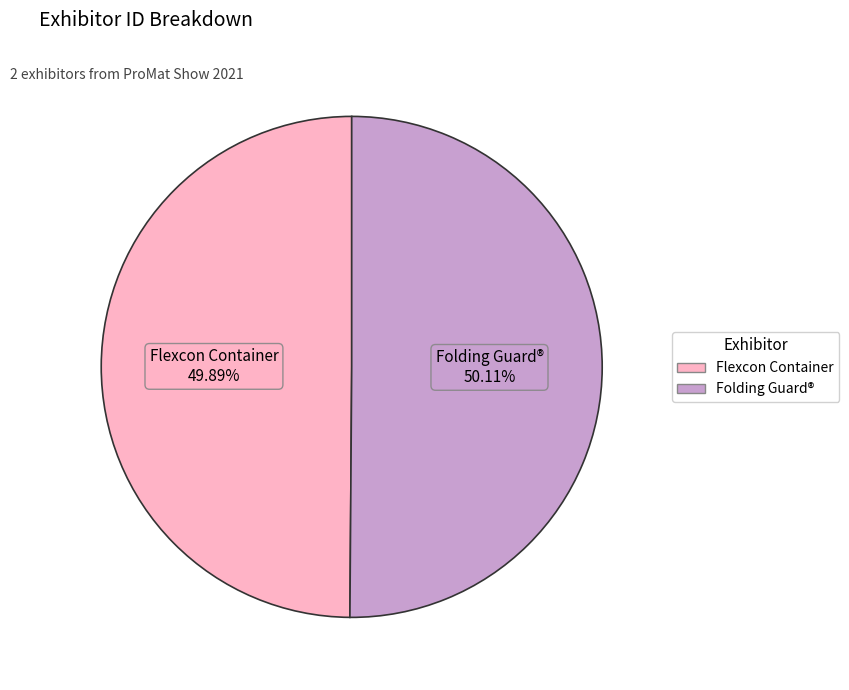

To the nearest percent, what percentage of the pie is Folding Guard®?

50%